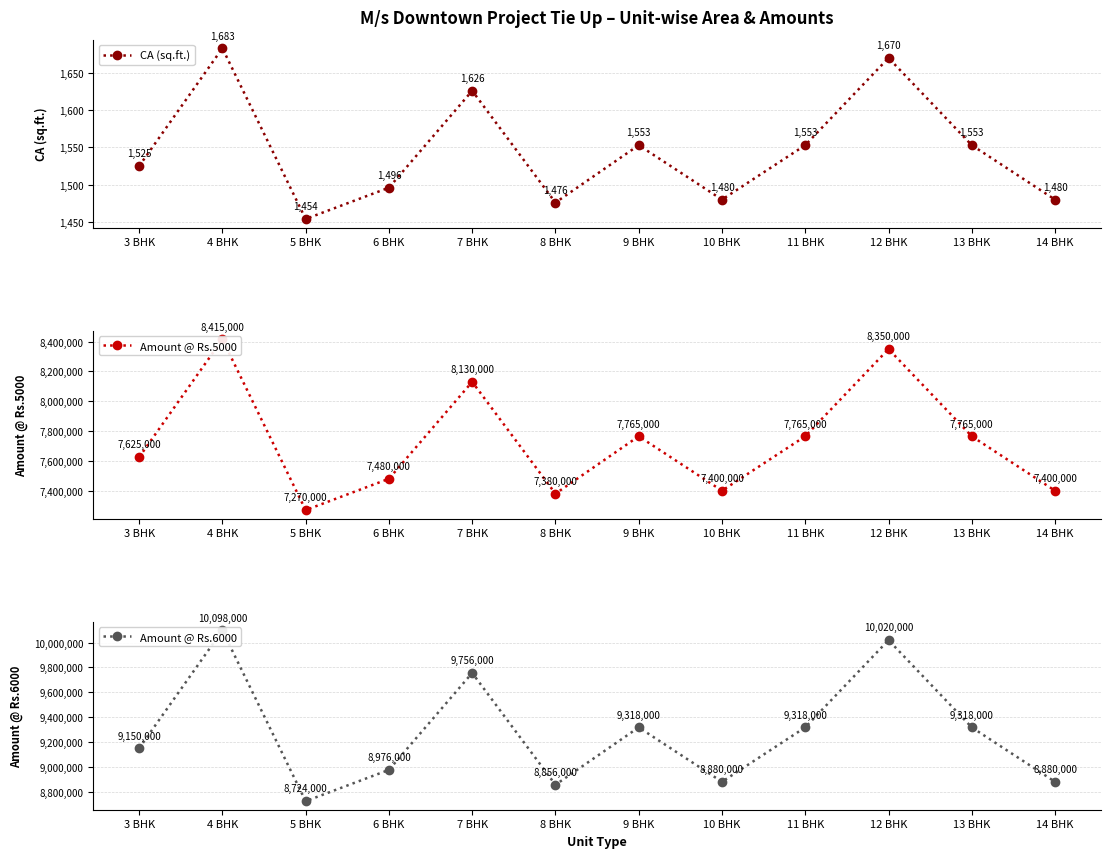

Reading right to left, what are all the values shown in this chart?

CA (sq.ft.): 14 BHK=1480	13 BHK=1553	12 BHK=1670	11 BHK=1553	10 BHK=1480	9 BHK=1553	8 BHK=1476	7 BHK=1626	6 BHK=1496	5 BHK=1454	4 BHK=1683	3 BHK=1525
Amount @ Rs.5000: 14 BHK=7400000	13 BHK=7765000	12 BHK=8350000	11 BHK=7765000	10 BHK=7400000	9 BHK=7765000	8 BHK=7380000	7 BHK=8130000	6 BHK=7480000	5 BHK=7270000	4 BHK=8415000	3 BHK=7625000
Amount @ Rs.6000: 14 BHK=8880000	13 BHK=9318000	12 BHK=10020000	11 BHK=9318000	10 BHK=8880000	9 BHK=9318000	8 BHK=8856000	7 BHK=9756000	6 BHK=8976000	5 BHK=8724000	4 BHK=10098000	3 BHK=9150000